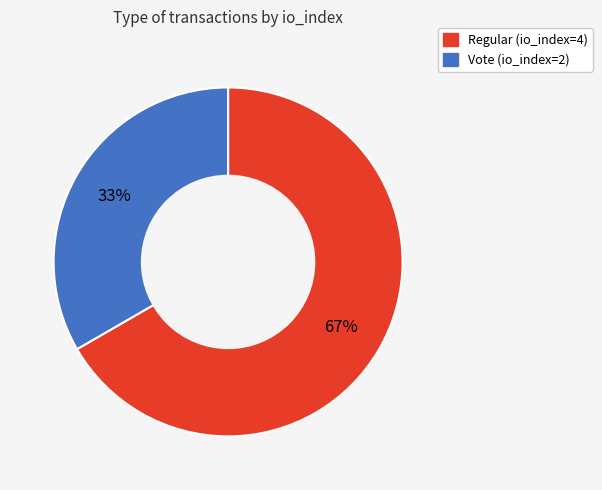

The Vote (io_index=2) slice represents 21% of the pie. True or false?

False